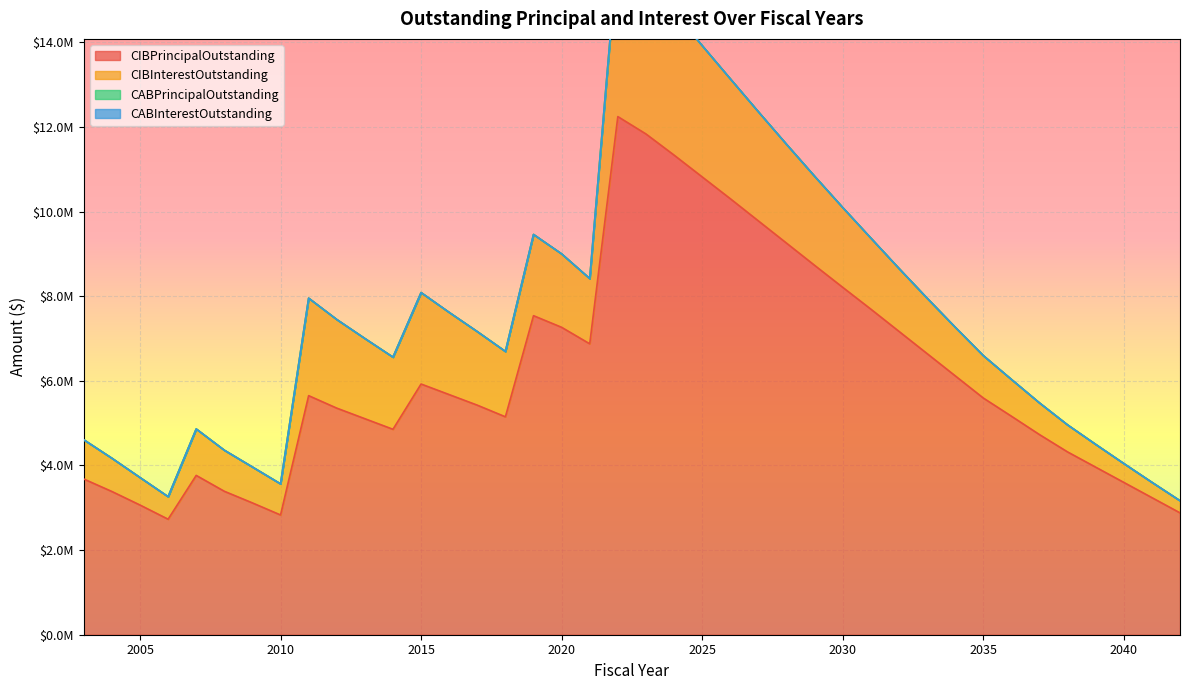

At 2024, list the series in order from smallest to largest.

CABPrincipalOutstanding, CABInterestOutstanding, CIBInterestOutstanding, CIBPrincipalOutstanding